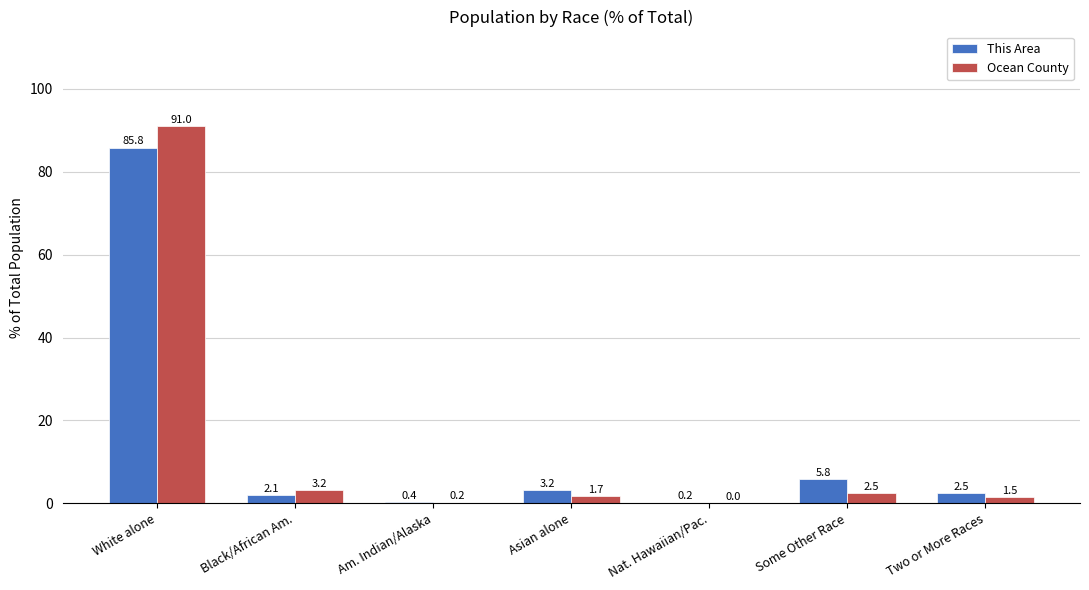

At which label does Ocean County reach its peak?

White alone